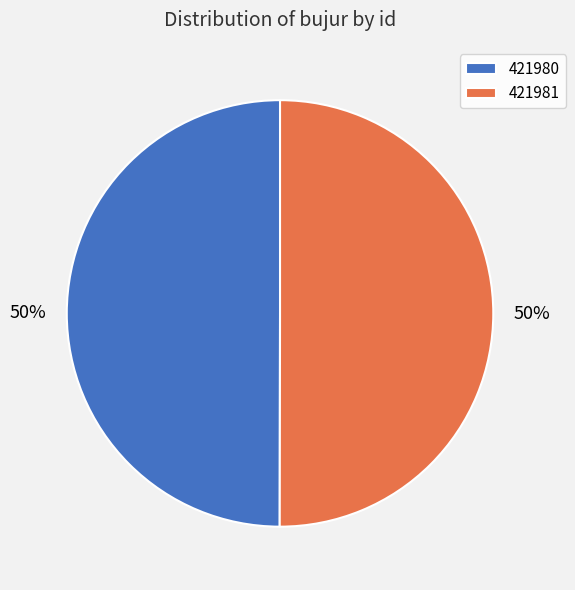

Do 421980 and 421981 together represent more than half of the pie?

Yes